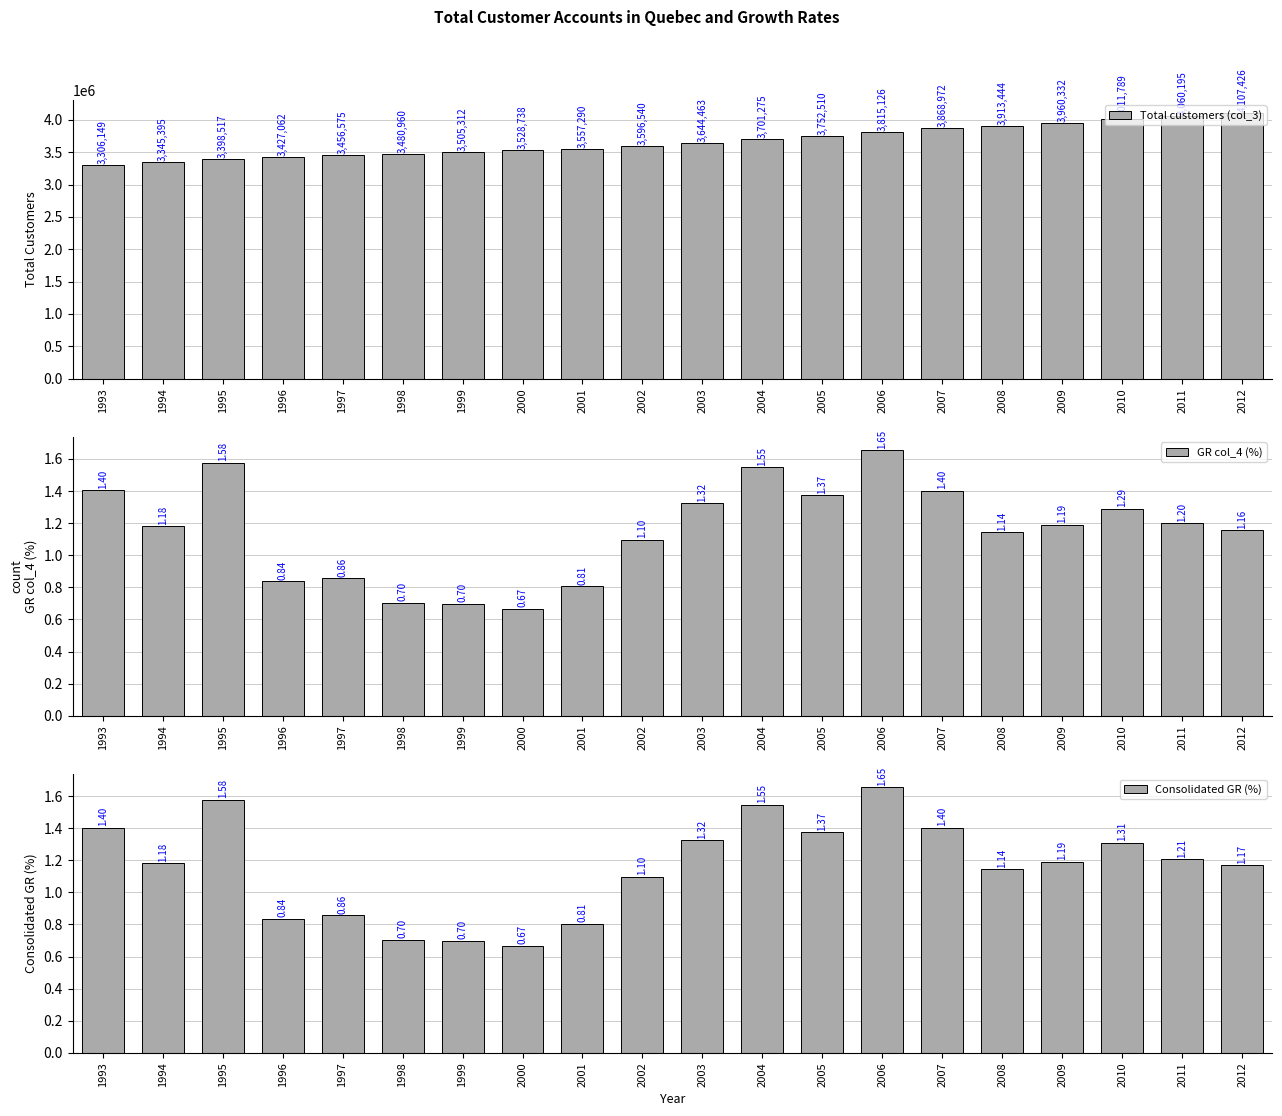

What are all the series names shown in the legend?

Total customers (col_3), GR col_4 (%), Consolidated GR (%)